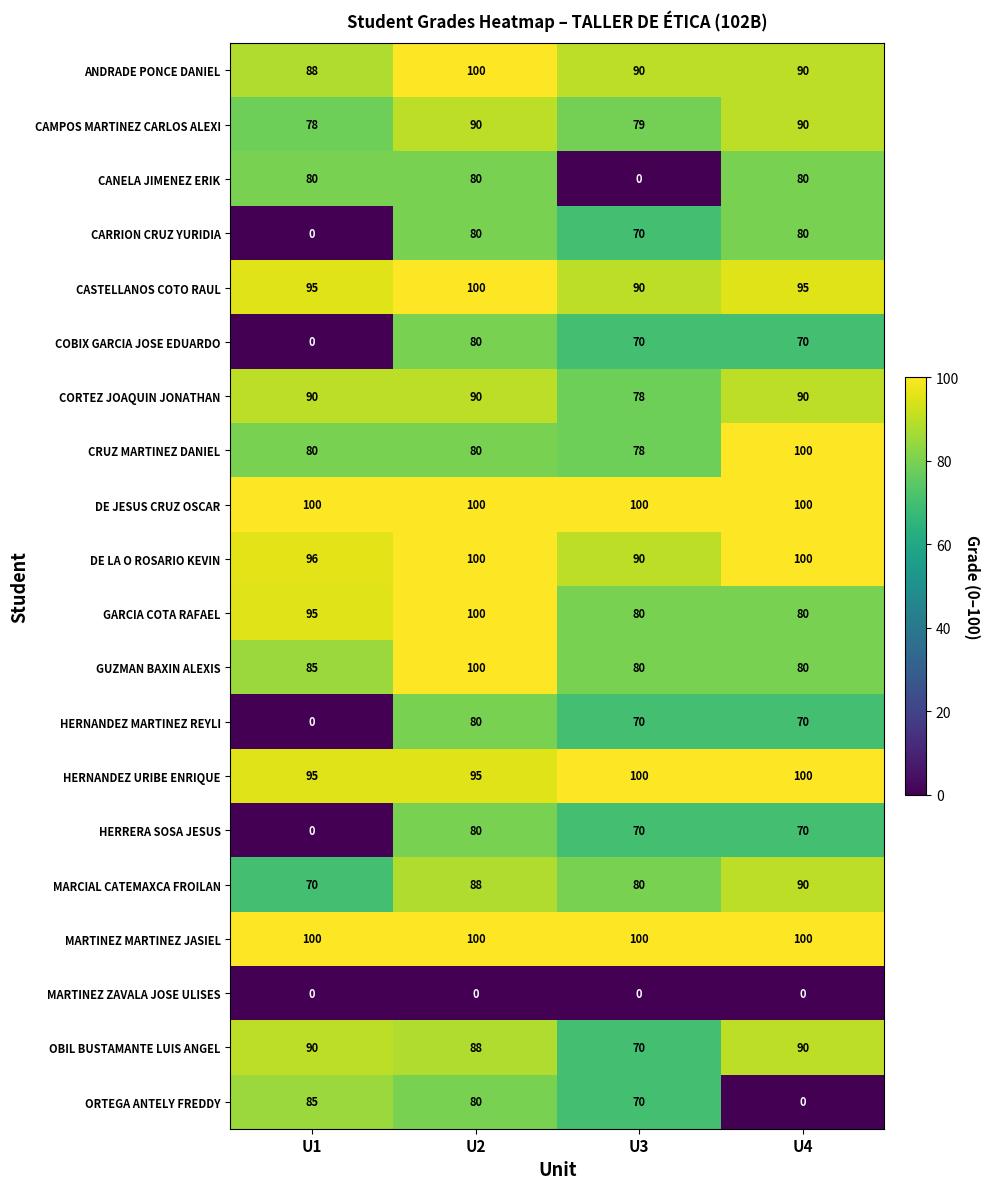

Which series changed the most between U2 and U4?

ORTEGA ANTELY FREDDY